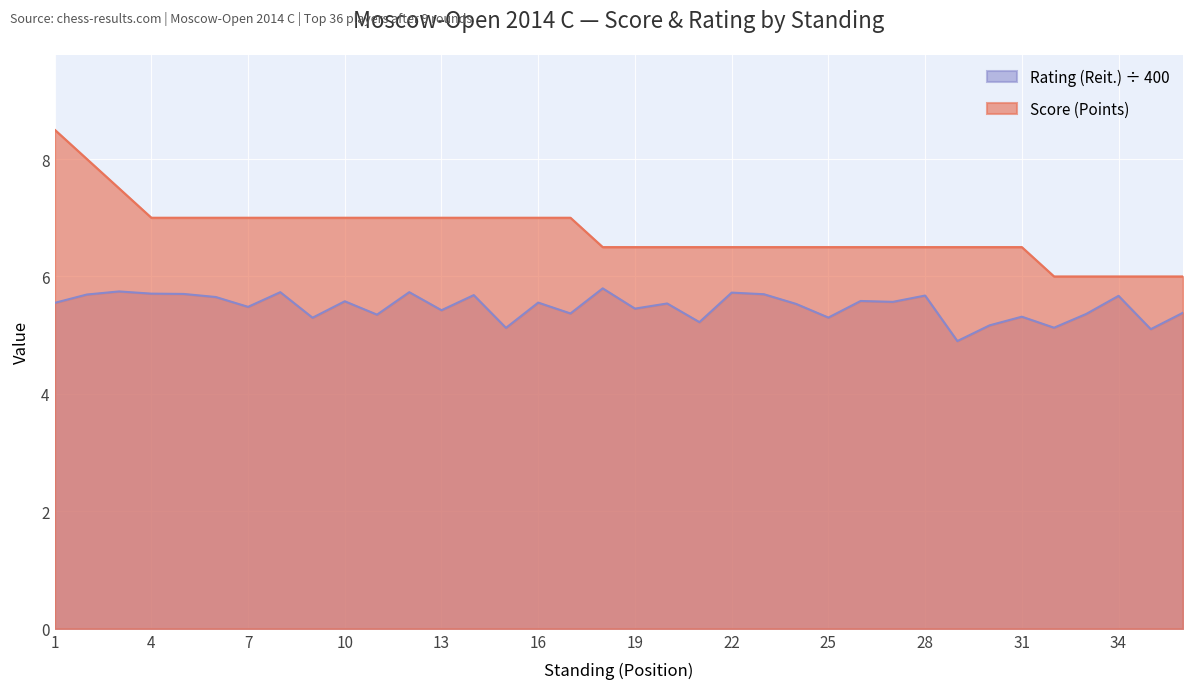

Rank the series by their average value, from highest to lowest.

Score (Points), Rating (Reit.) ÷ 400